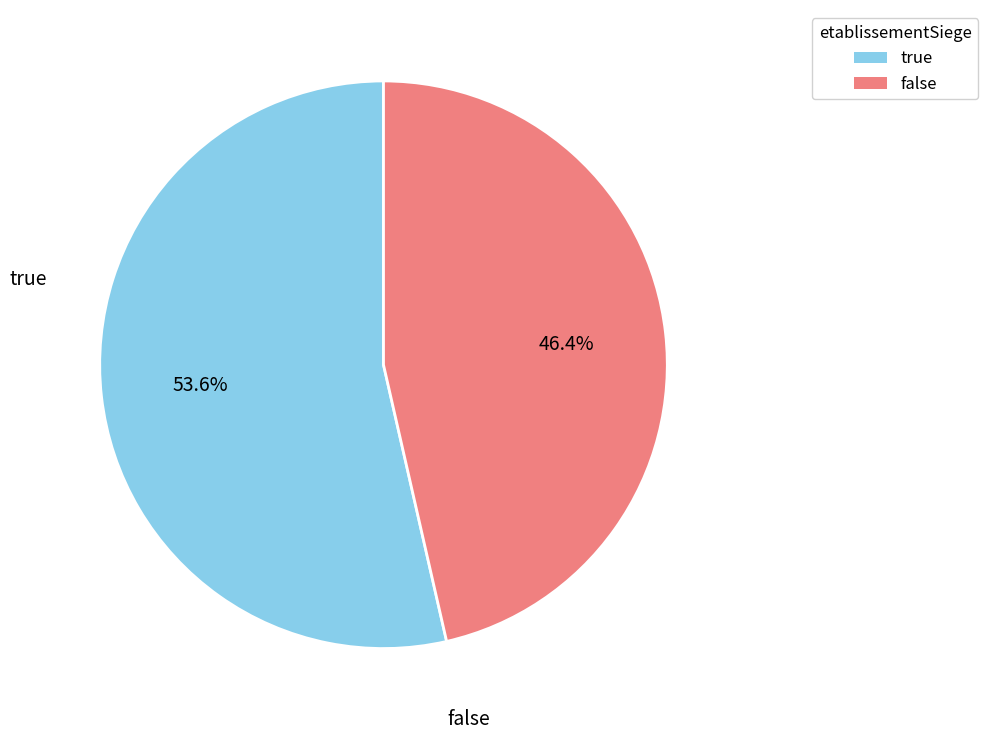

Does false account for over 50% of the chart?

No